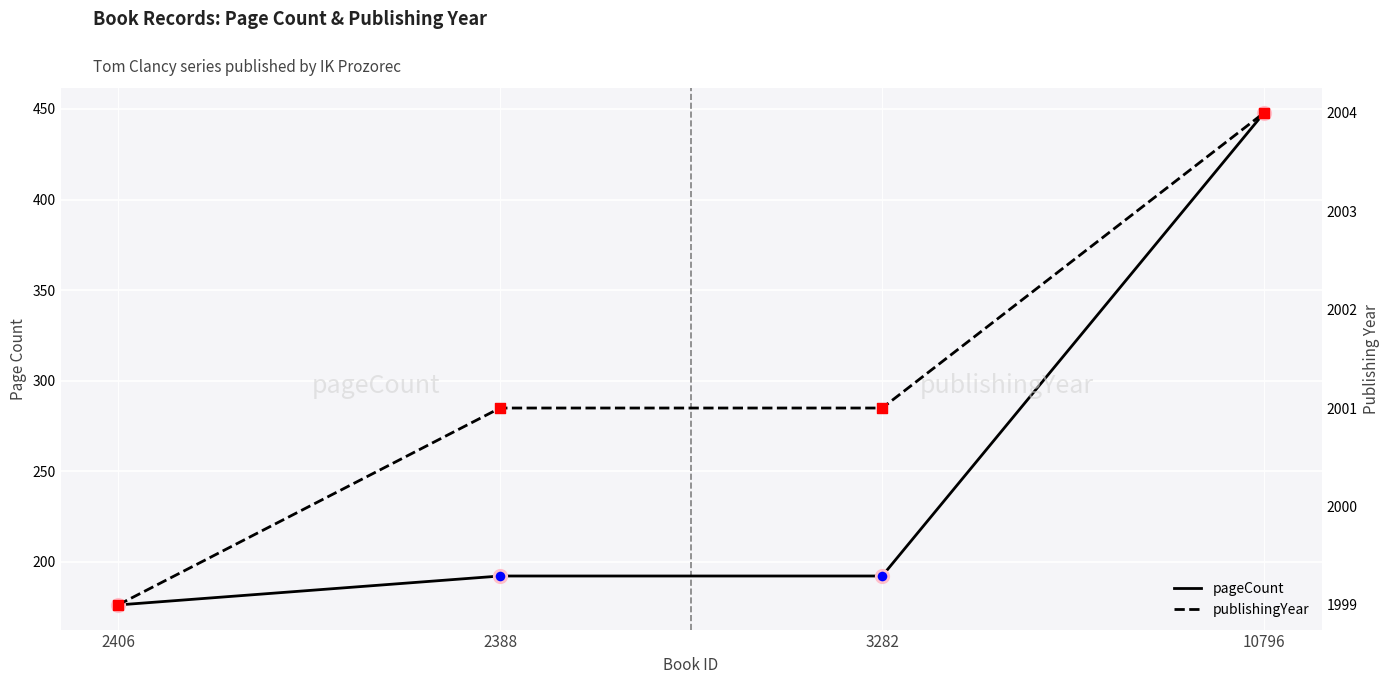

Which series has the largest total across all categories?

publishingYear